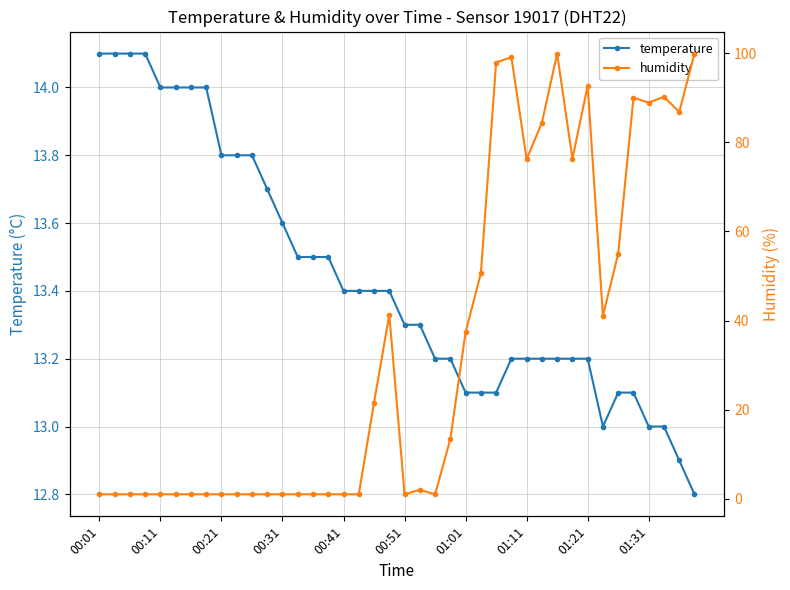

True or false: temperature has more than 0 interior local peaks.

False